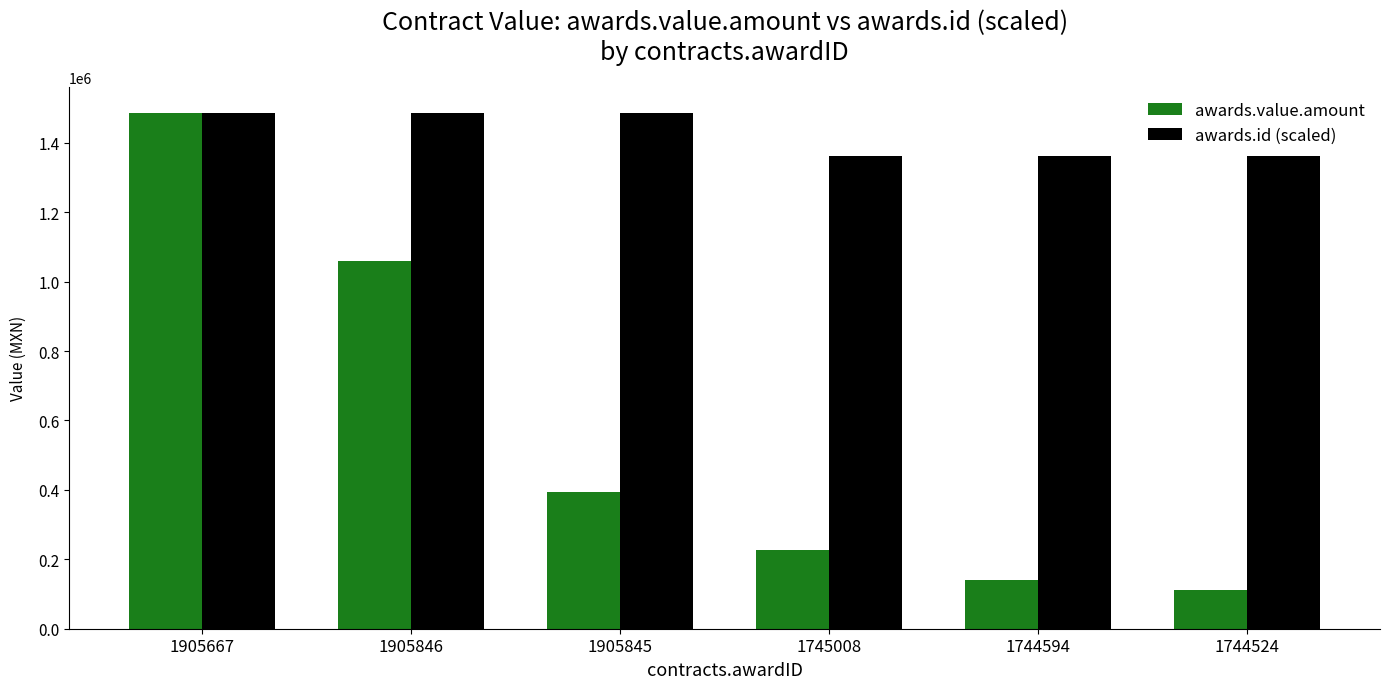

Which series has the largest range (max minus min)?

awards.value.amount